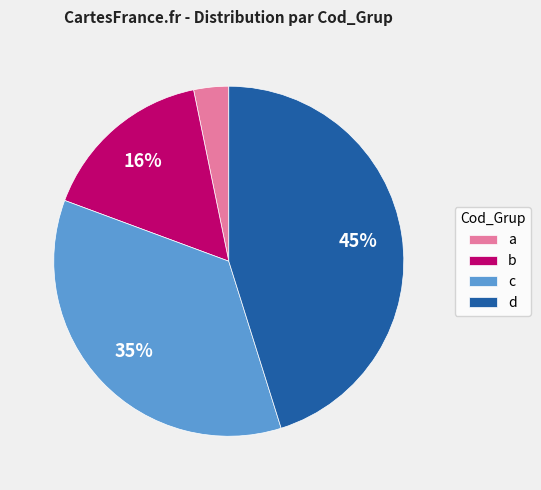

Does a represent more than half of the total?

No